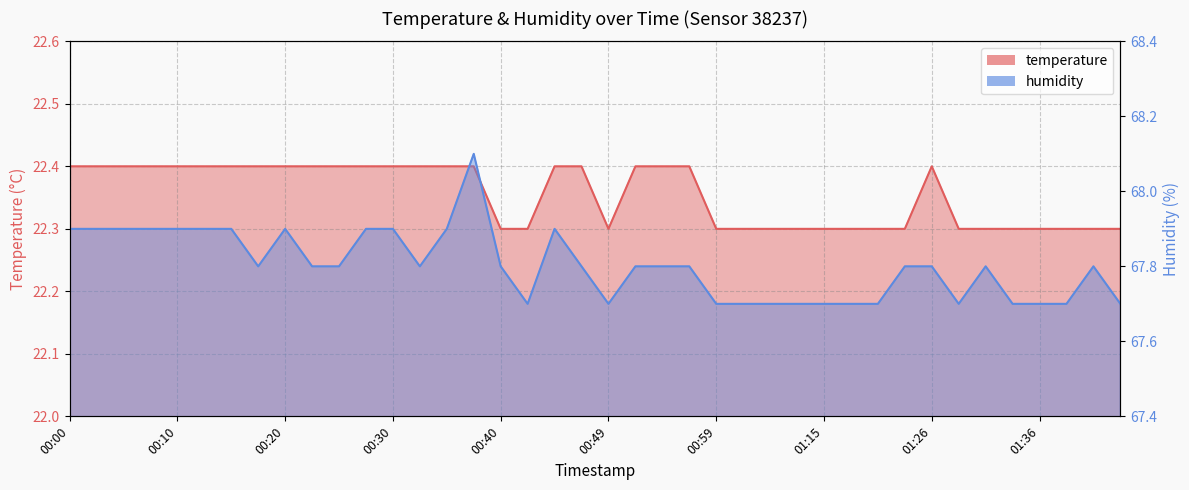

What position from the right is 01:15?

12